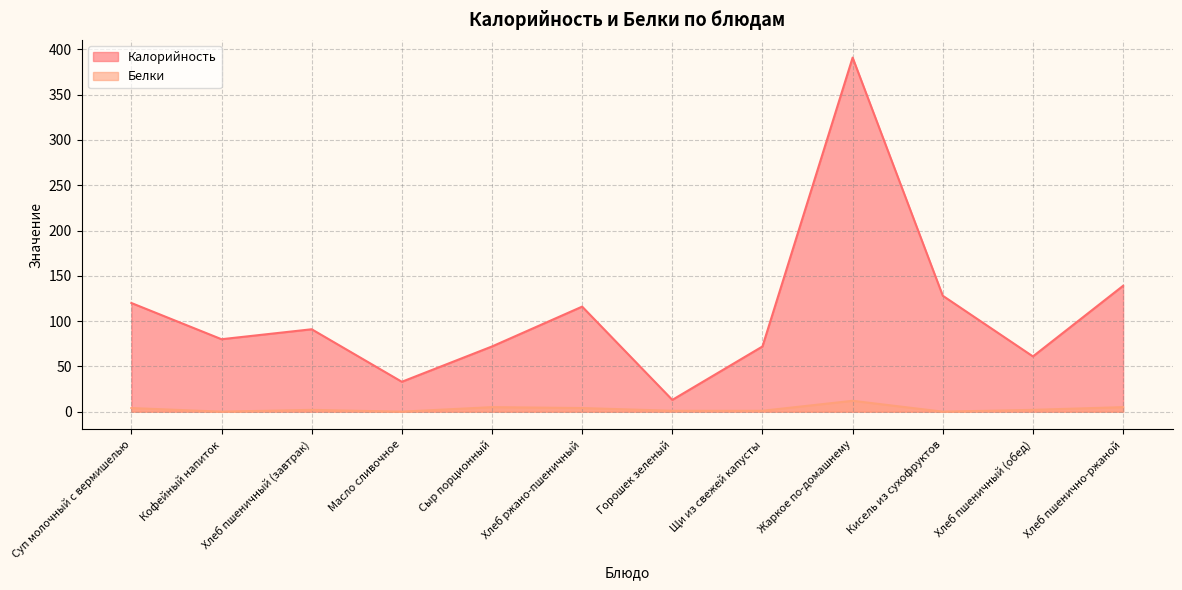

What position from the left is Жаркое по-домашнему?

9